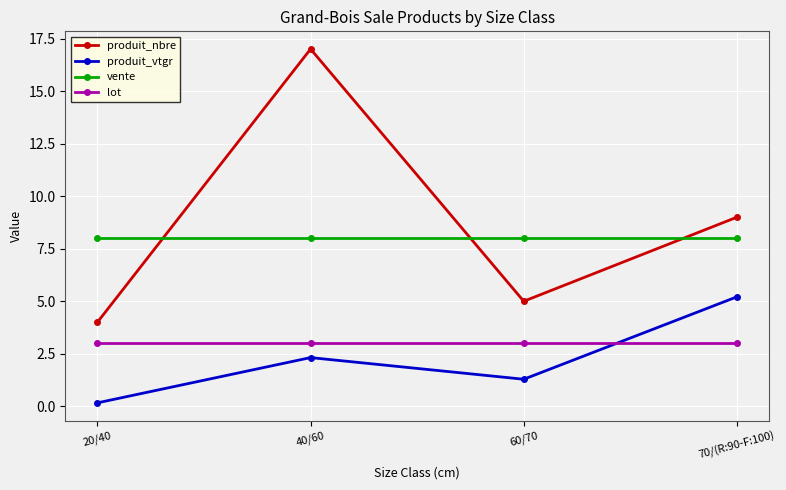

True or false: produit_vtgr and produit_nbre cross at least once.

False